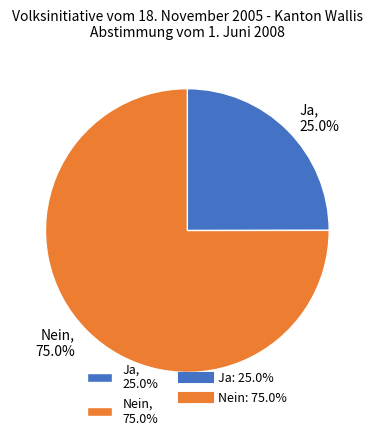

What is the largest slice in the pie chart?

Nein